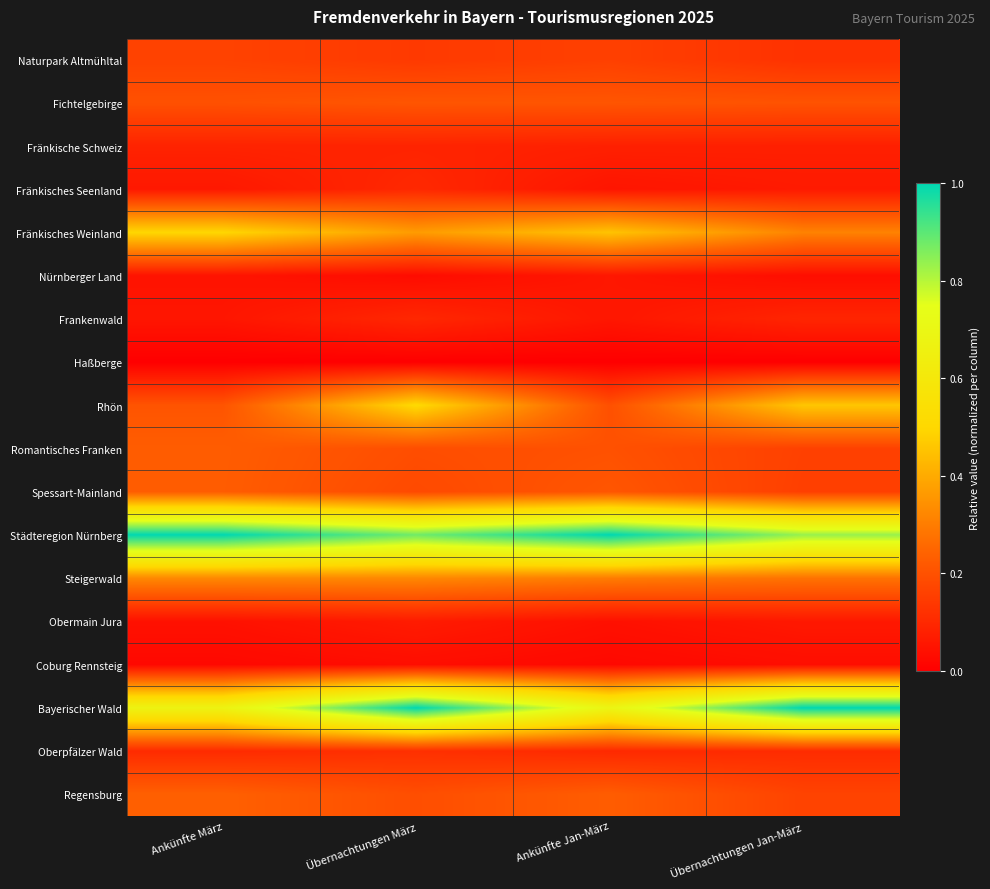

Rank the series at Ankünfte Jan-März from lowest to highest value.

Haßberge, Coburg Rennsteig, Obermain Jura, Fränkisches Seenland, Frankenwald, Nürnberger Land, Fränkische Schweiz, Oberpfälzer Wald, Naturpark Altmühltal, Rhön, Romantisches Franken, Fichtelgebirge, Spessart-Mainland, Regensburg, Steigerwald, Fränkisches Weinland, Bayerischer Wald, Städteregion Nürnberg